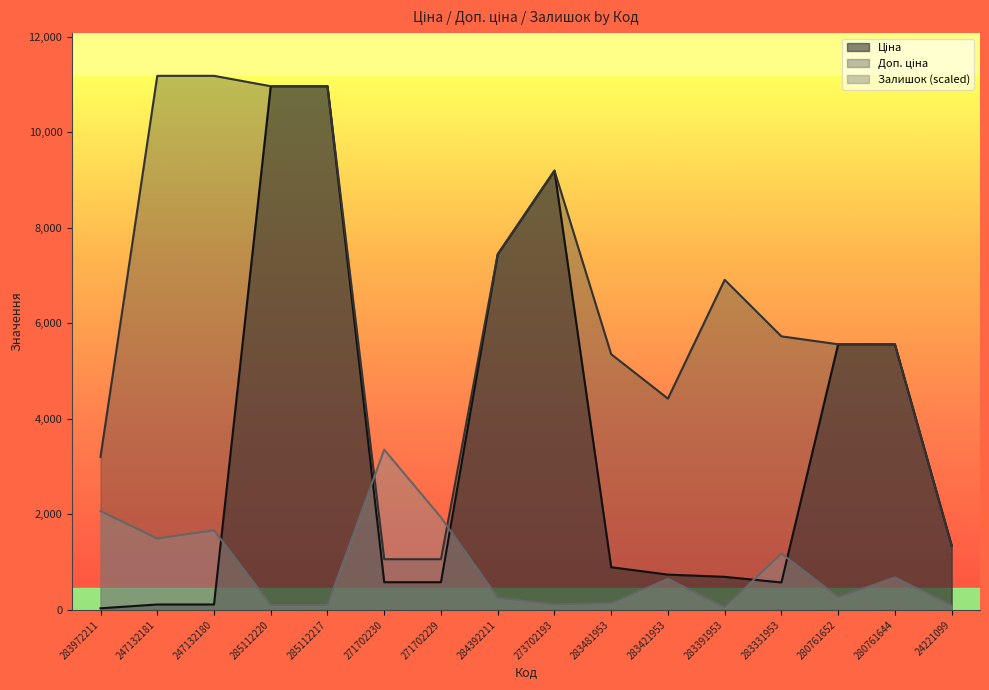

What is the minimum value for Доп. ціна?

1060.0